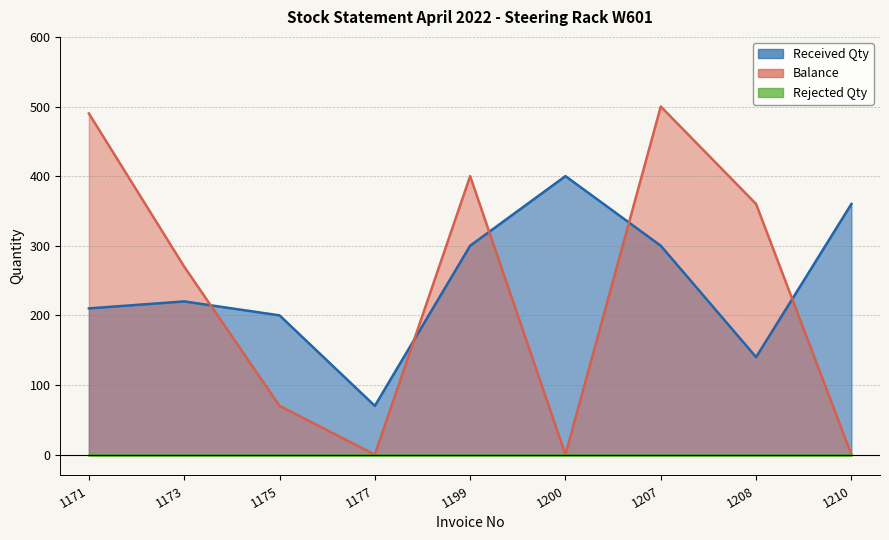

The value of Received Qty at 1207 is 300. True or false?

True